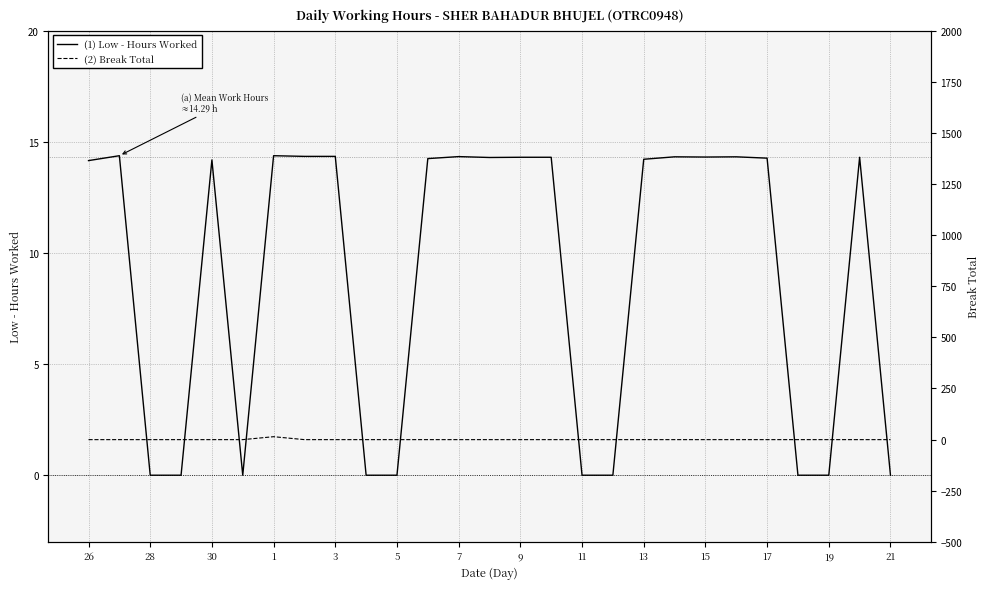

What is the highest value of the (1) Low - Hours Worked series?

14.4